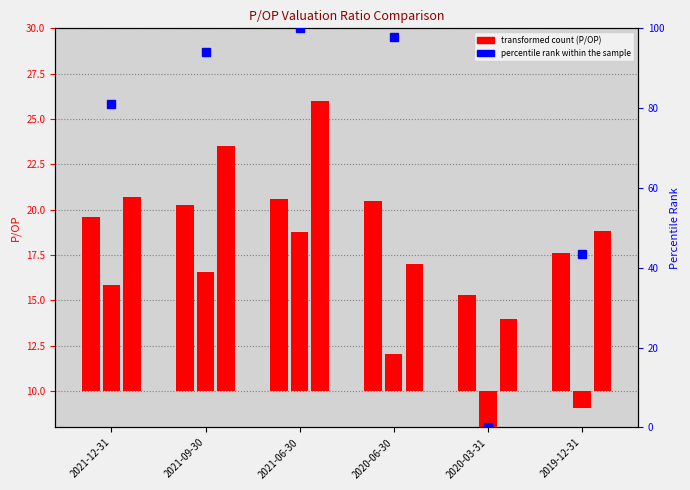

Where does the percentile rank within the sample series first go above 93?

2021-09-30